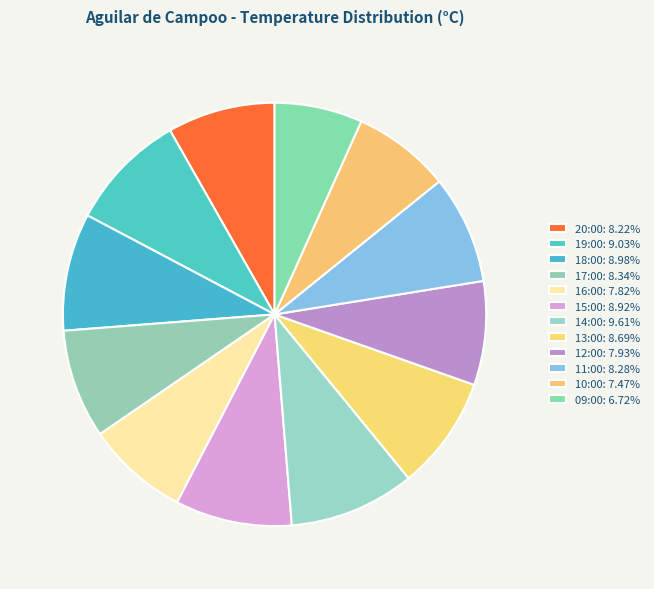

To the nearest percent, what is the average slice percentage?

8%